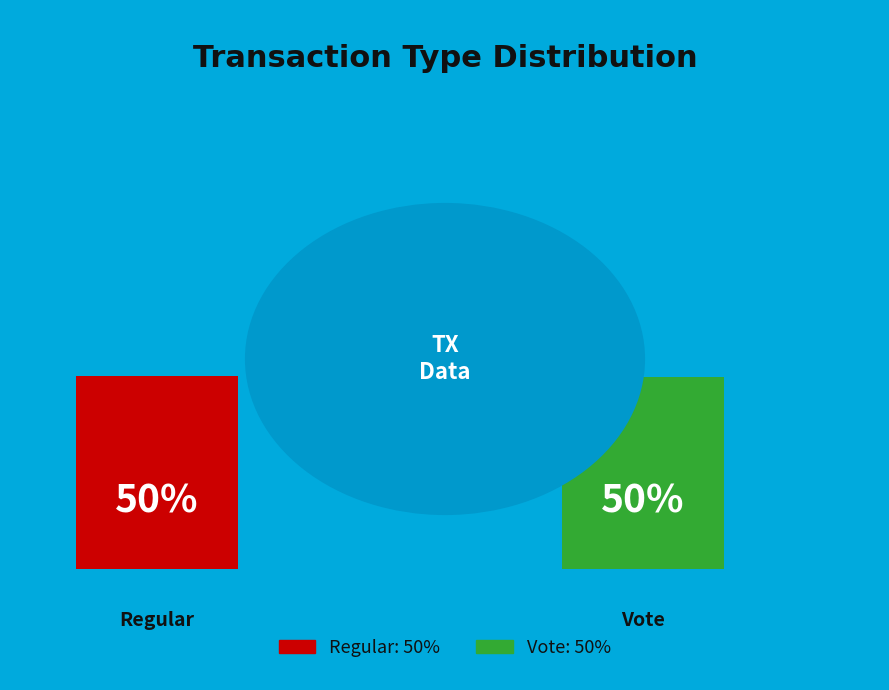

Which slice is the largest?

Regular